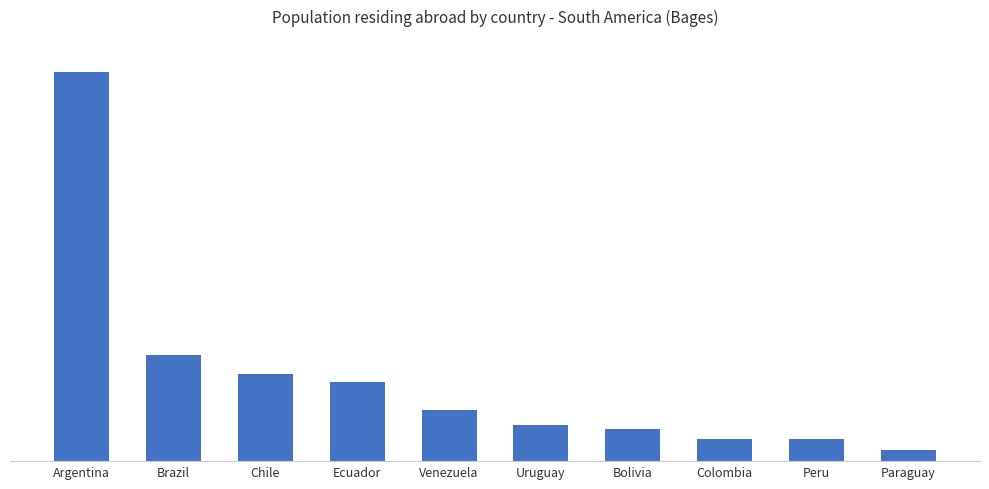

What is the sum of all values?

1222